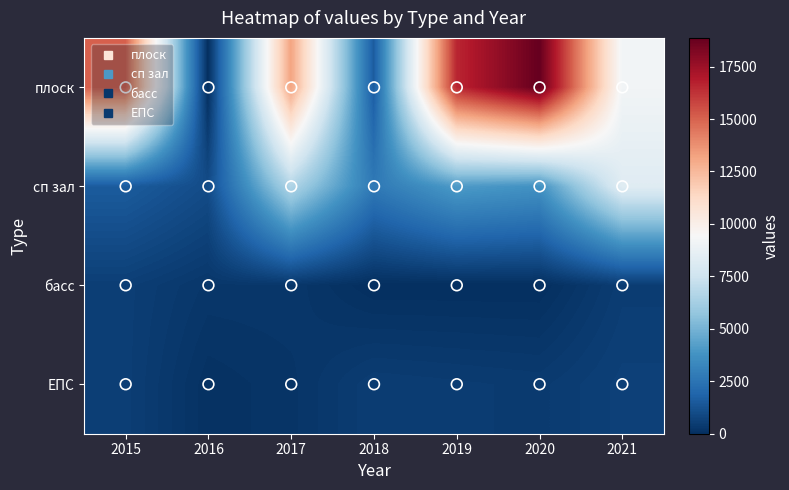

How many data points does each series have?

7